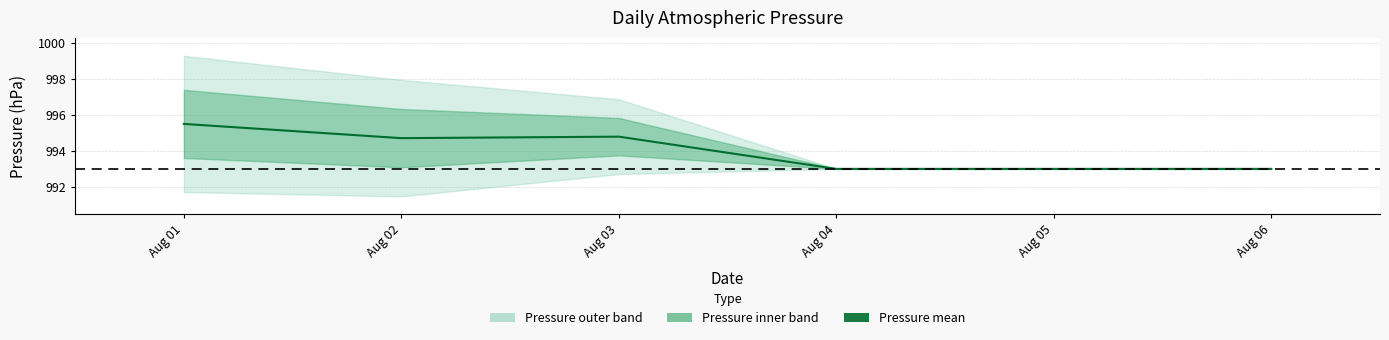

How many points are lower than both their immediate neighbors (excluding endpoints)?

1